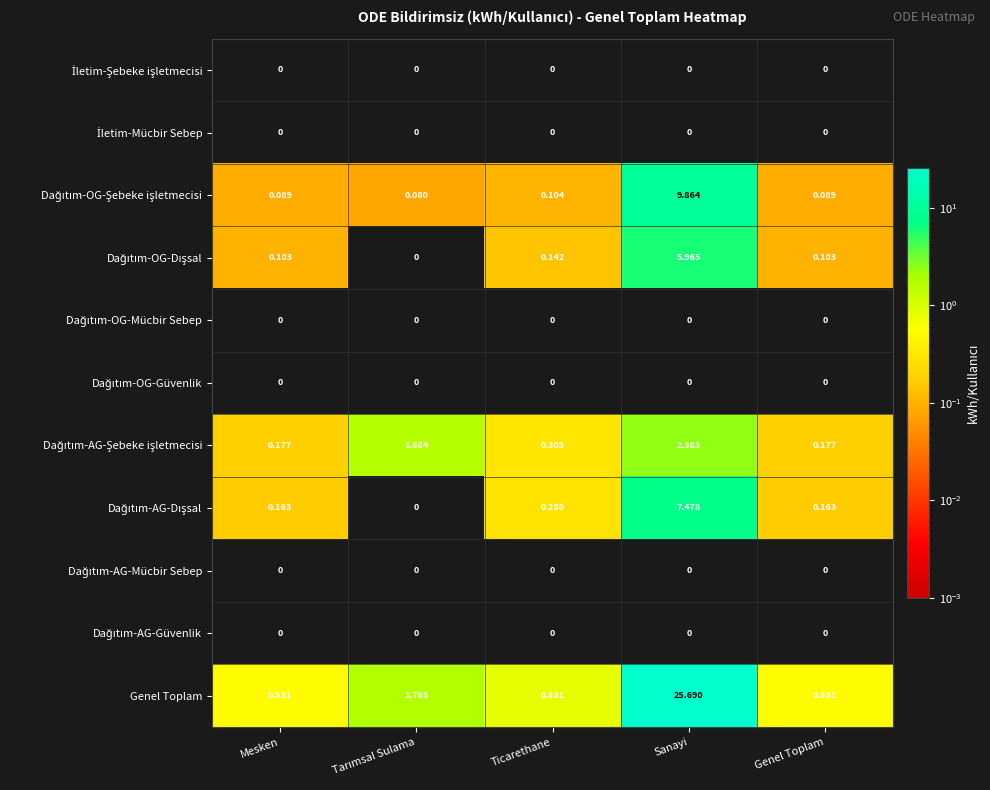

Which series has the widest spread of values?

Genel Toplam